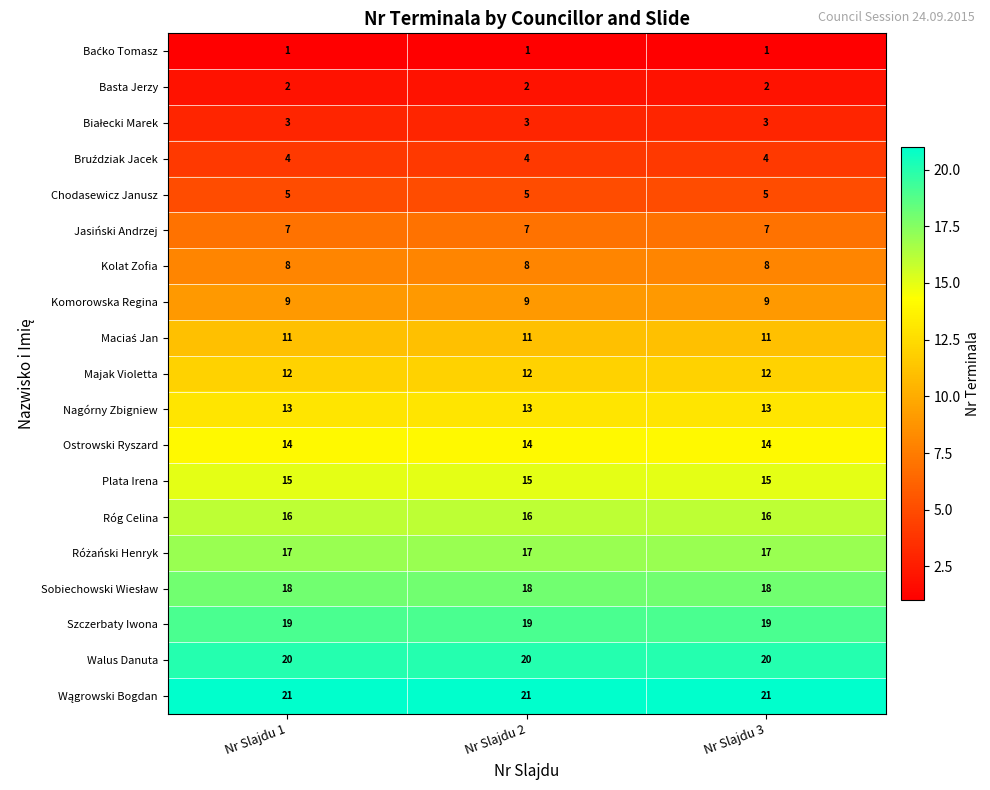

The Chodasewicz Janusz series shows 5 at Nr Slajdu 1. True or false?

True